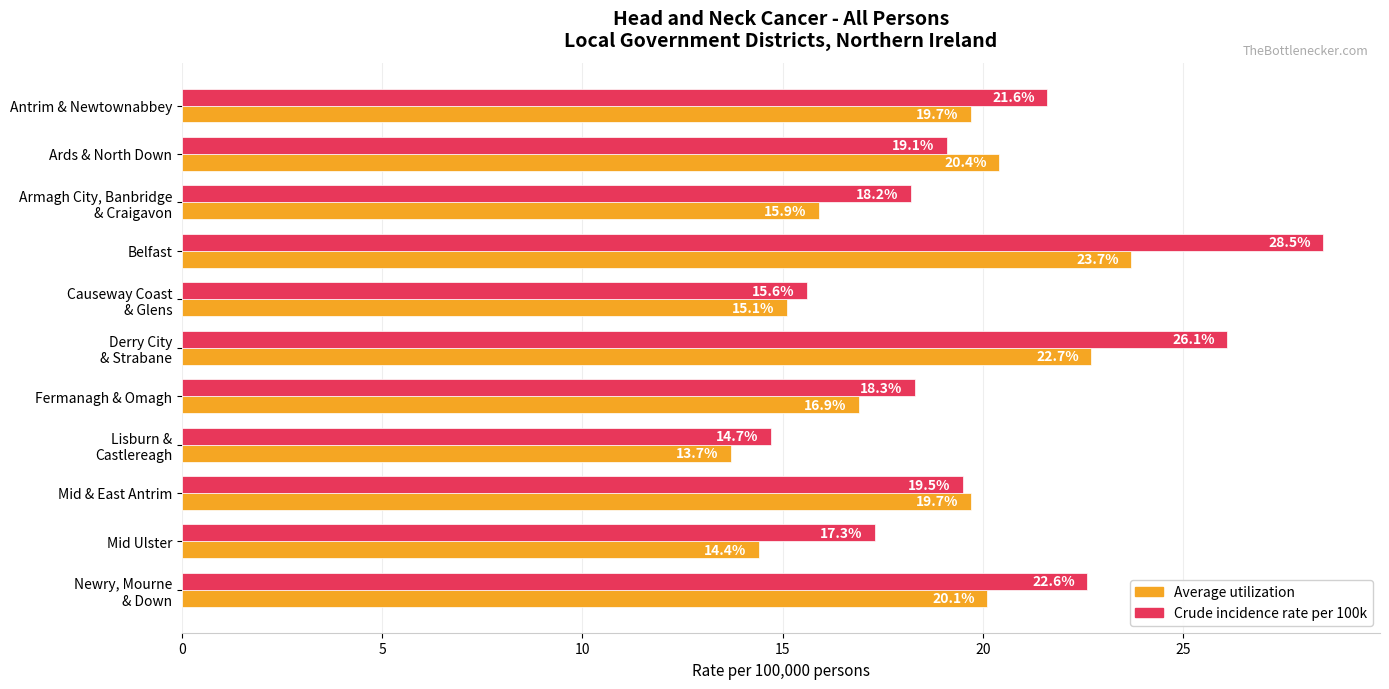

At which category is the sum across all series the highest?

Belfast